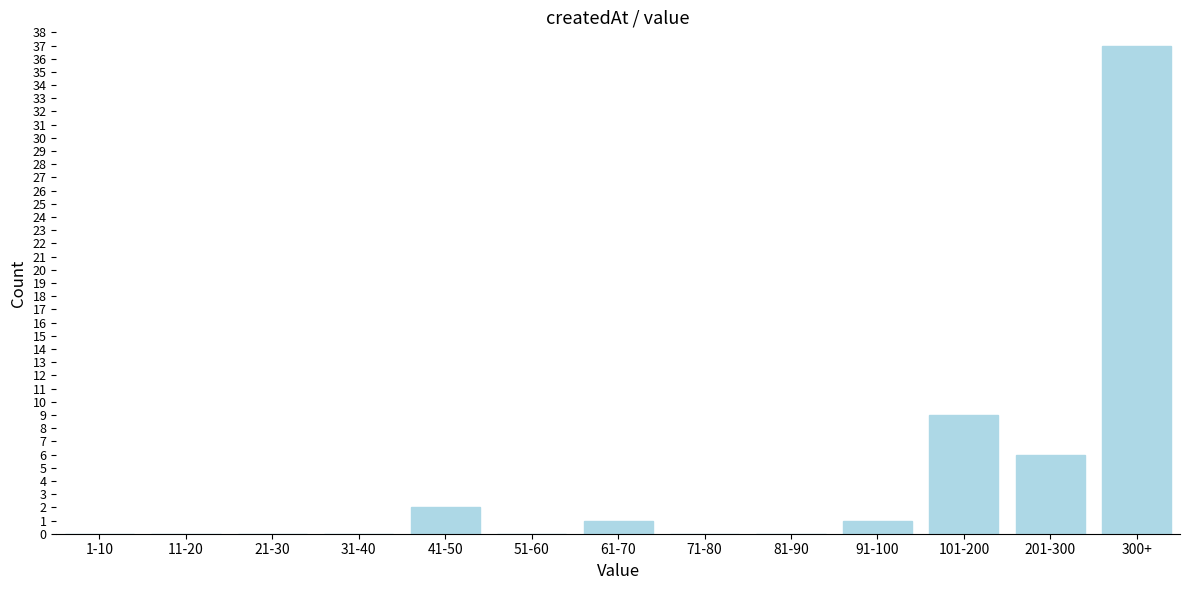

Reading right to left, list all the values displayed in this chart.

300+=37	201-300=6	101-200=9	91-100=1	81-90=0	71-80=0	61-70=1	51-60=0	41-50=2	31-40=0	21-30=0	11-20=0	1-10=0